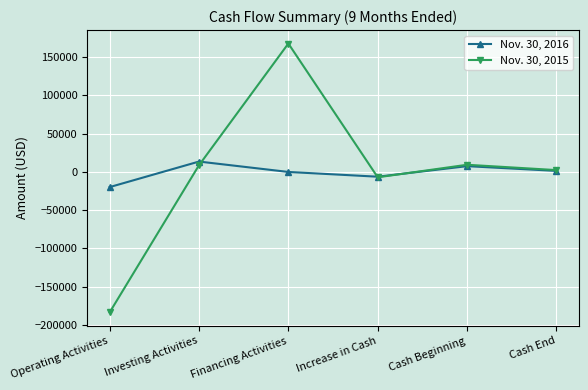

What are all the series names shown in the legend?

Nov. 30, 2016, Nov. 30, 2015